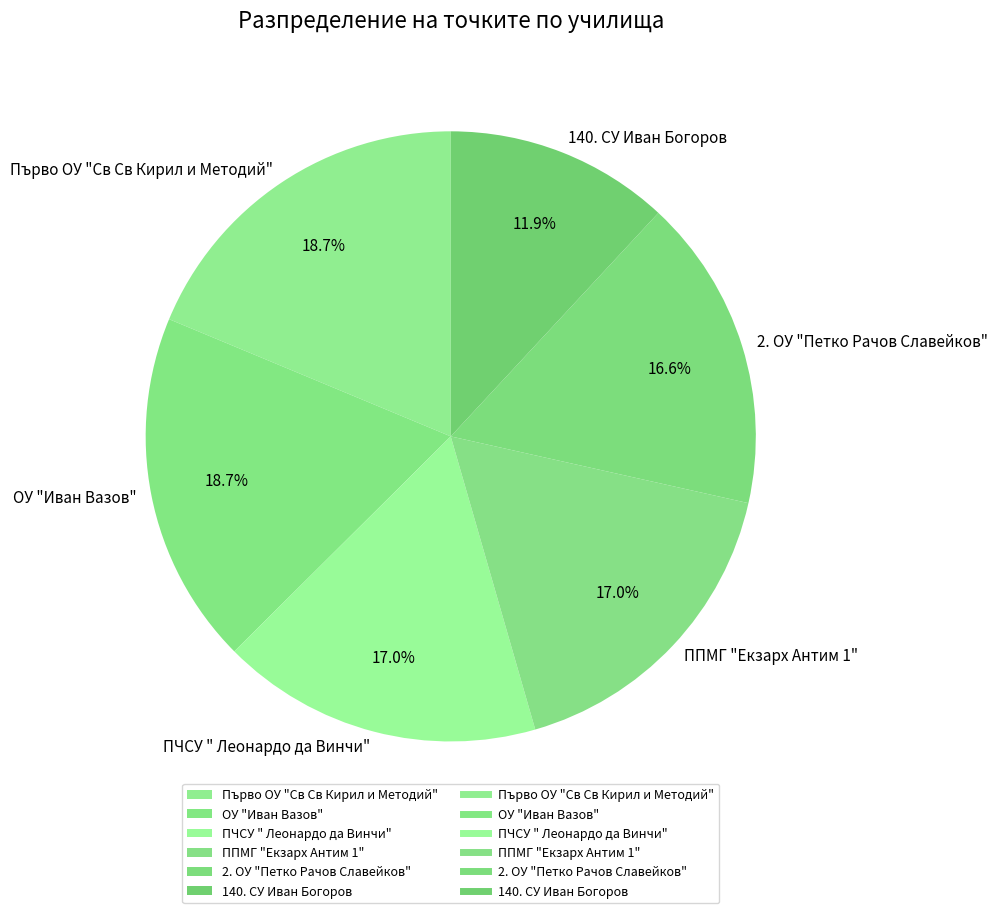

Is there any slice that represents more than half of the pie?

No